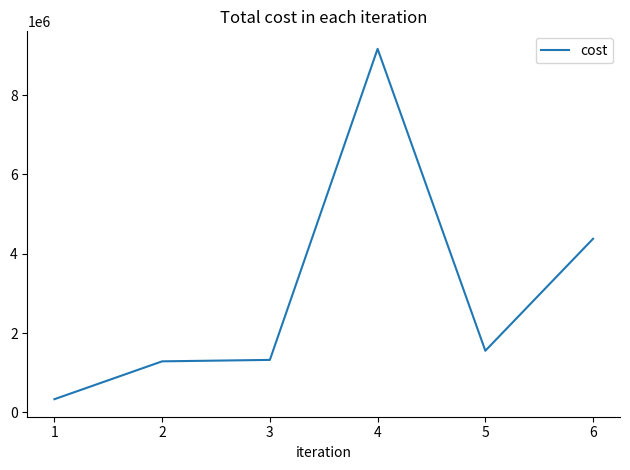

What is the difference between the maximum and second lowest values?

7881884